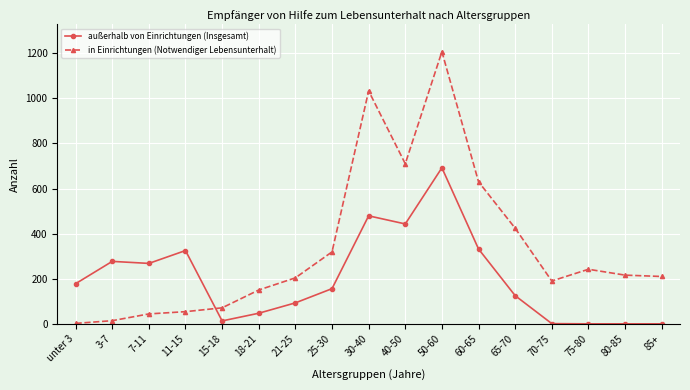

What is the difference between the maximum and minimum values in the außerhalb von Einrichtungen (Insgesamt) series?

692